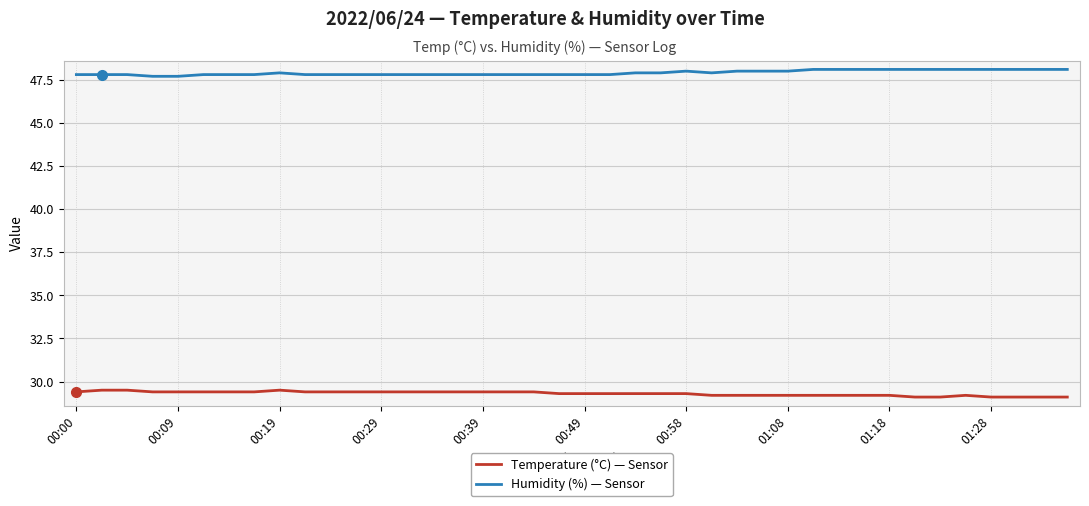

What is the difference between the maximum and minimum values in the Temperature (°C) — Sensor series?

0.4